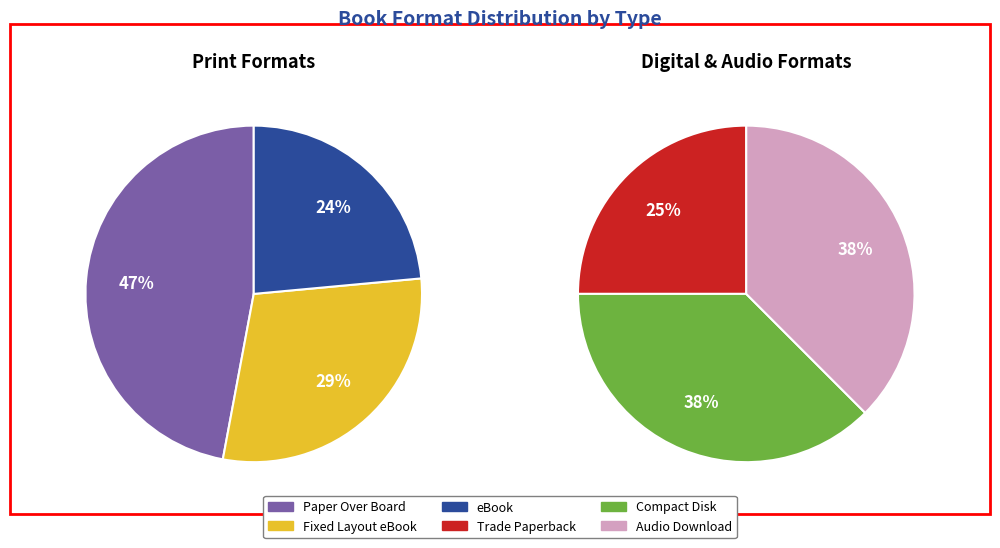

The Paper Over Board slice represents 48% of the pie. True or false?

False